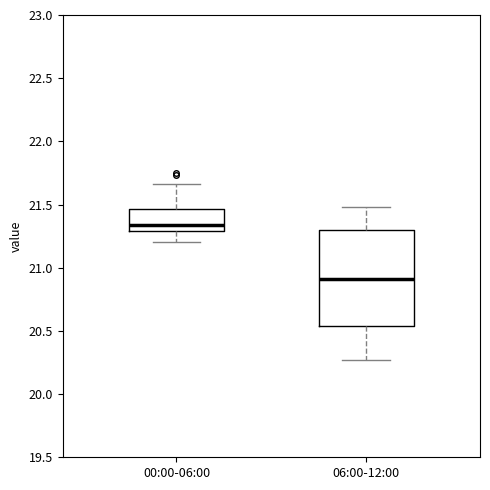

Reading left to right, transcribe this box plot: for each box, give where its median line is, the range the box spans, and where its two whiskers end, as read against the y-axis. The values are not printed on the chart, so give them approximately, as read against the axis.

00:00-06:00: median 21.35, box 21.30 to 21.45, whiskers 21.20 to 21.65
06:00-12:00: median 20.90, box 20.55 to 21.30, whiskers 20.25 to 21.50